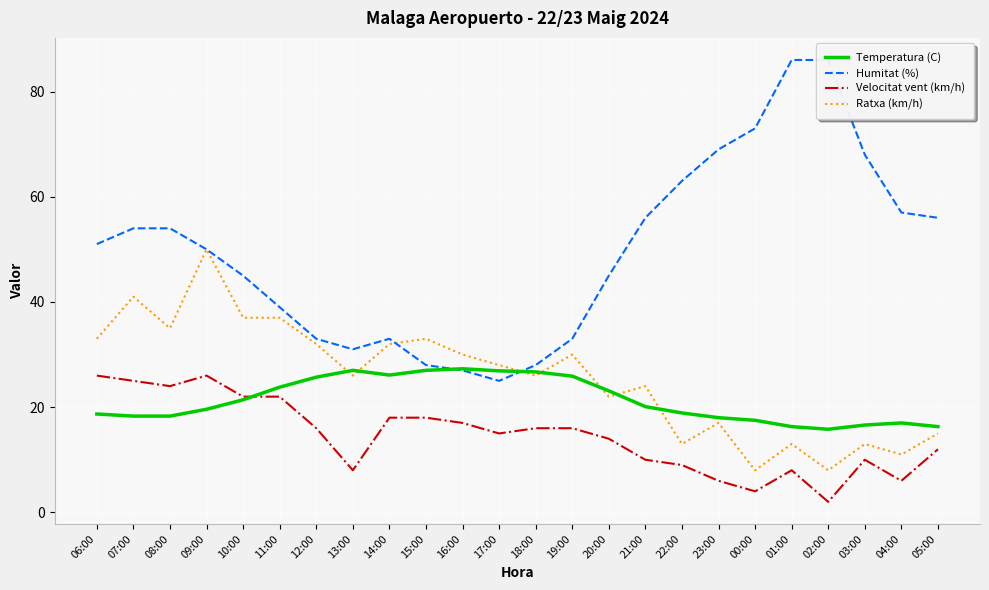

What is the sum of all Velocitat vent (km/h) values?

350.0